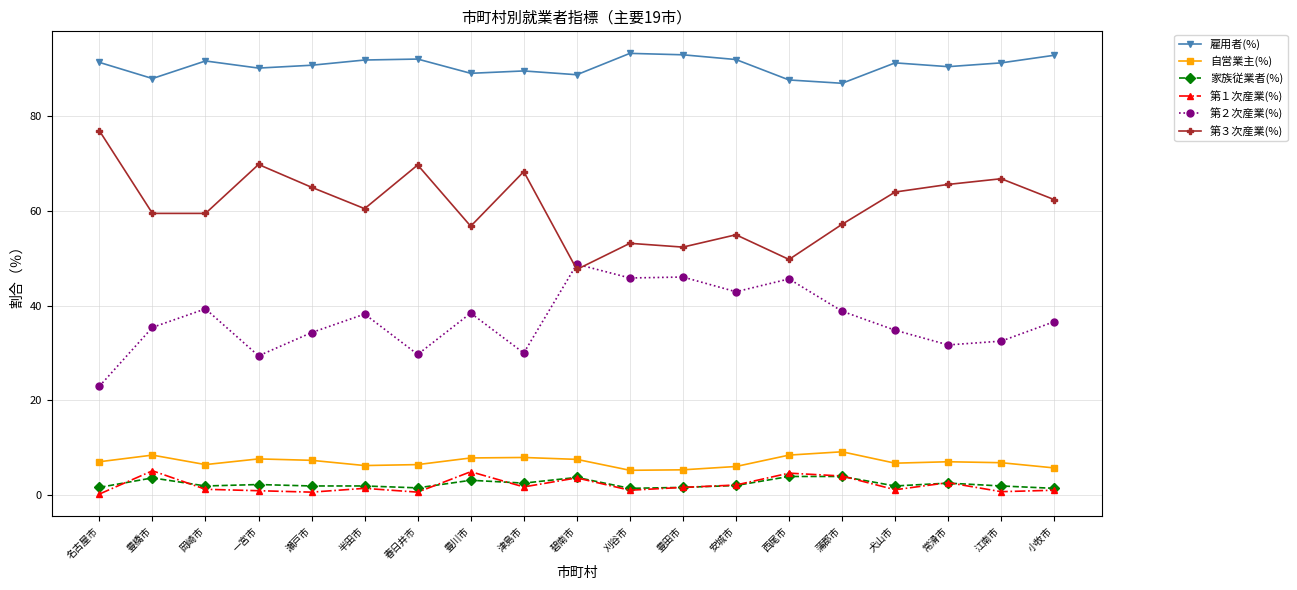

True or false: 家族従業者(%) has a value of 2.6 at 津島市.

True